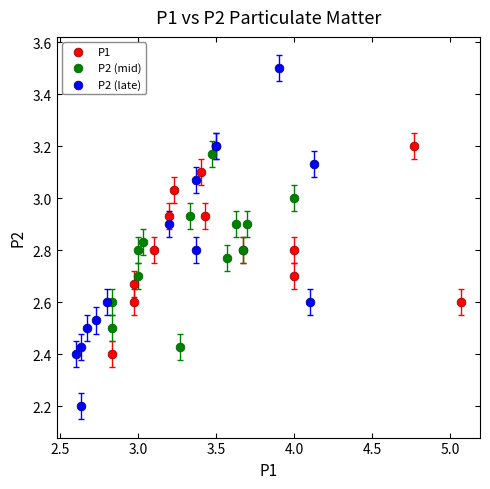

Which series reaches the maximum Y coordinate?

P2 (late)